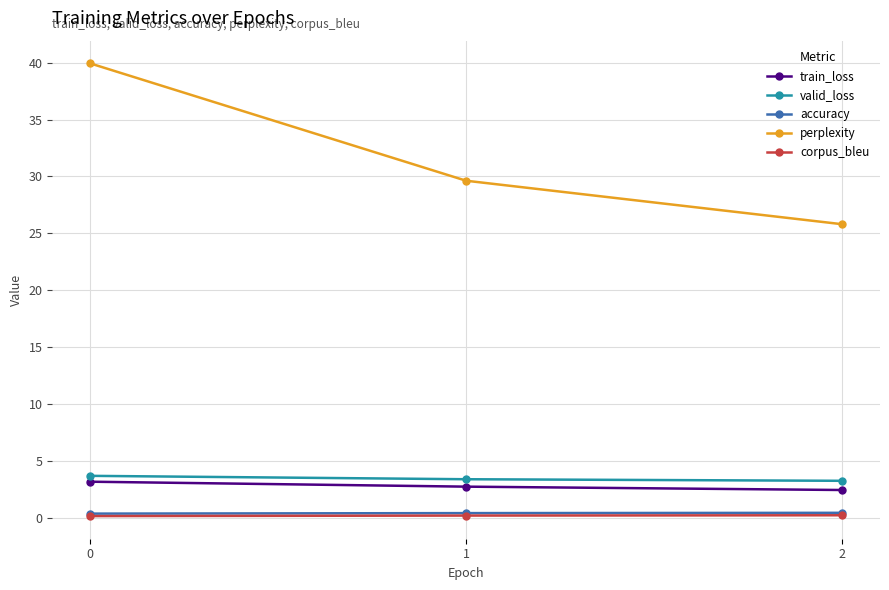

What is the sum of all train_loss values?

8.4